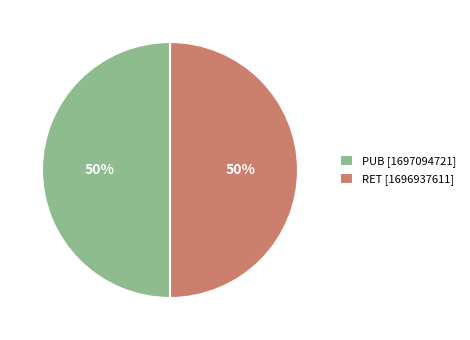

To the nearest percent, what is the average slice percentage?

50%